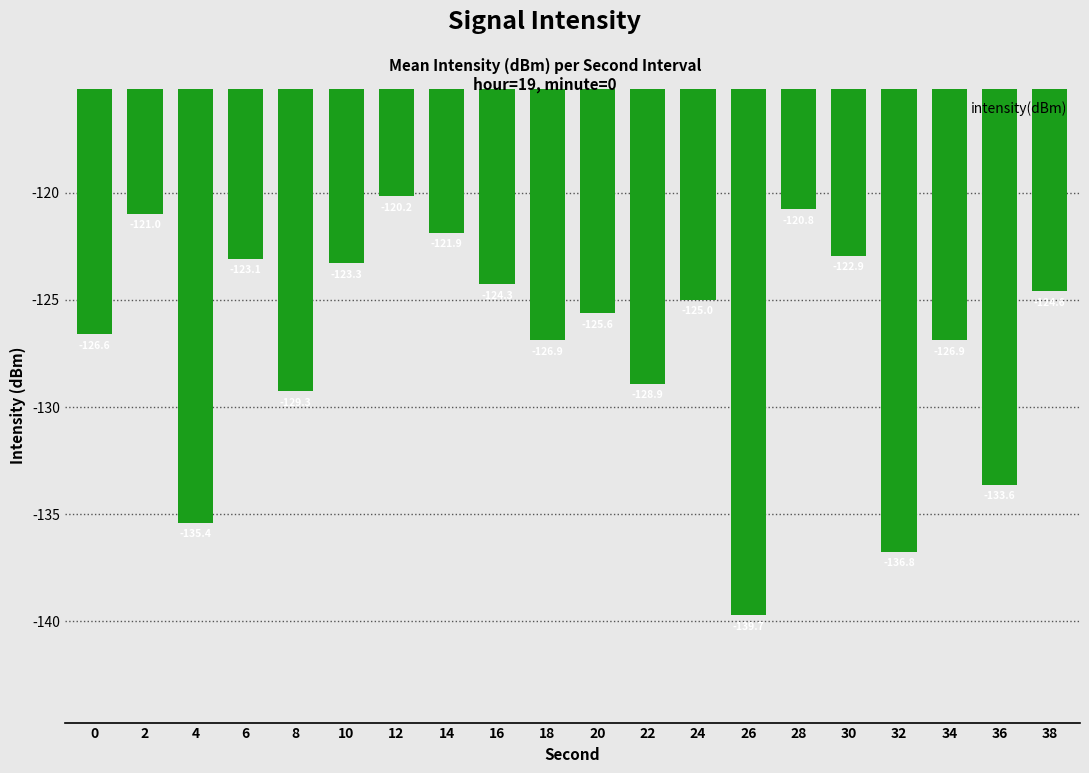

What is the minimum value shown in the chart?

-139.7